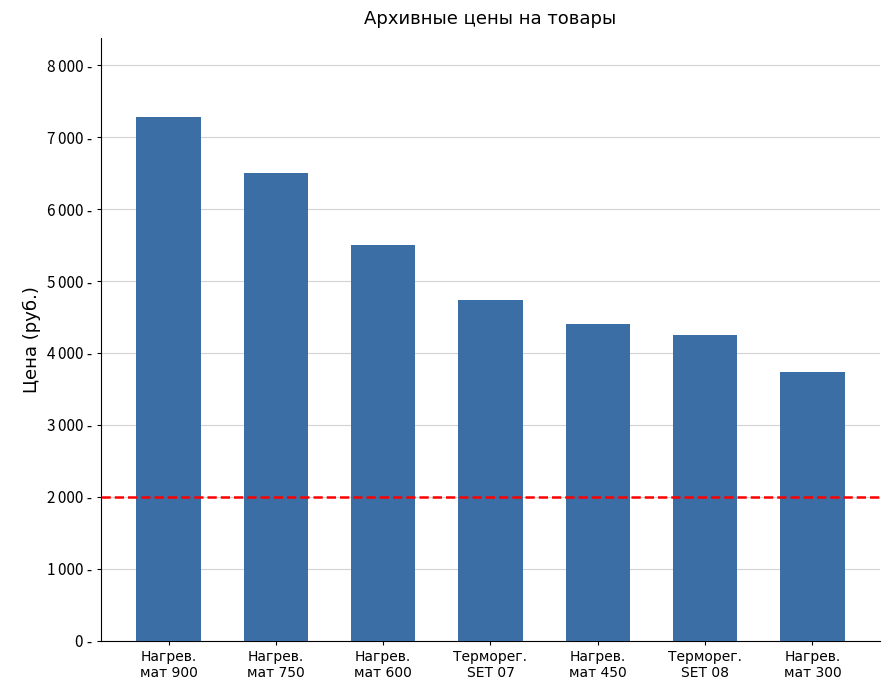

Does the chart contain any negative values?

No